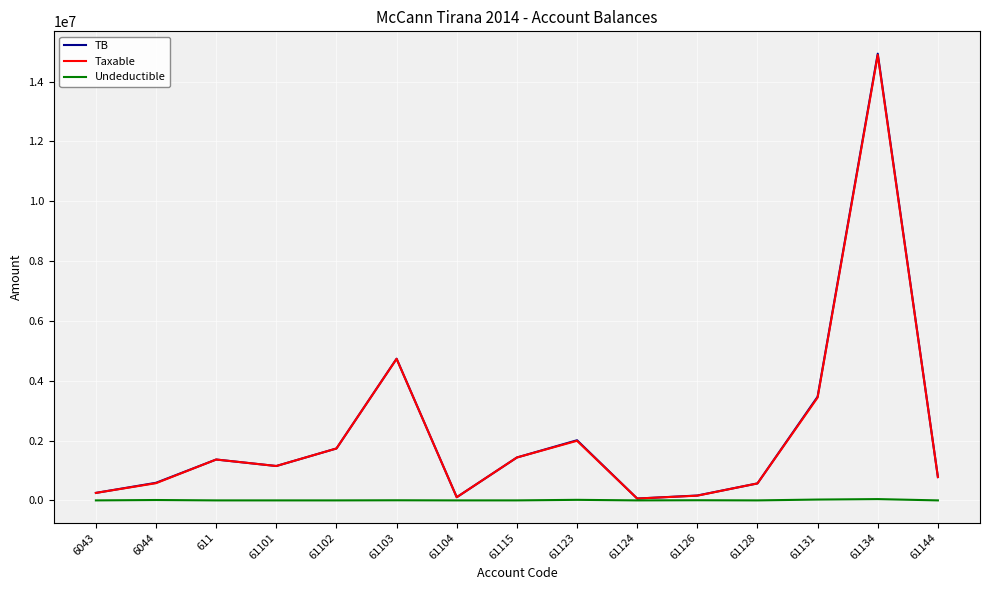

Which series has the largest range (max minus min)?

TB